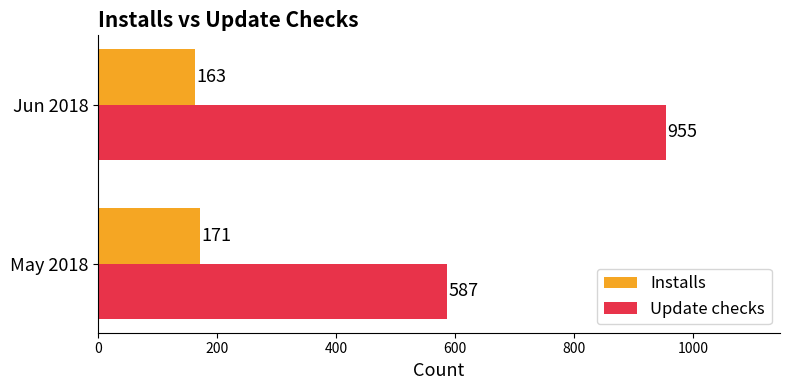

Rank the categories by Installs value from lowest to highest.

Jun 2018, May 2018